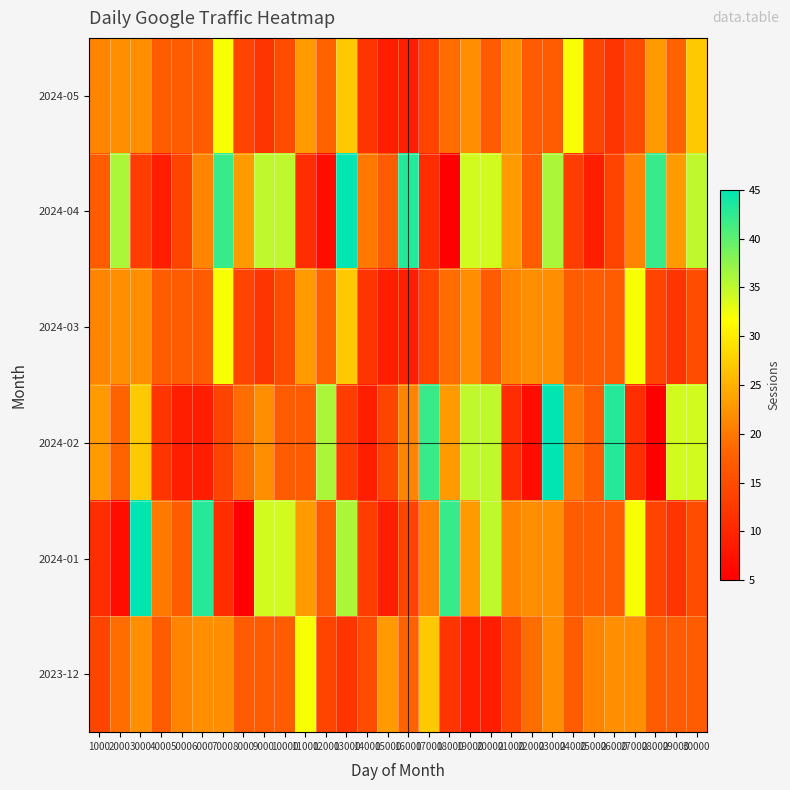

Count the number of categories in the chart.

30